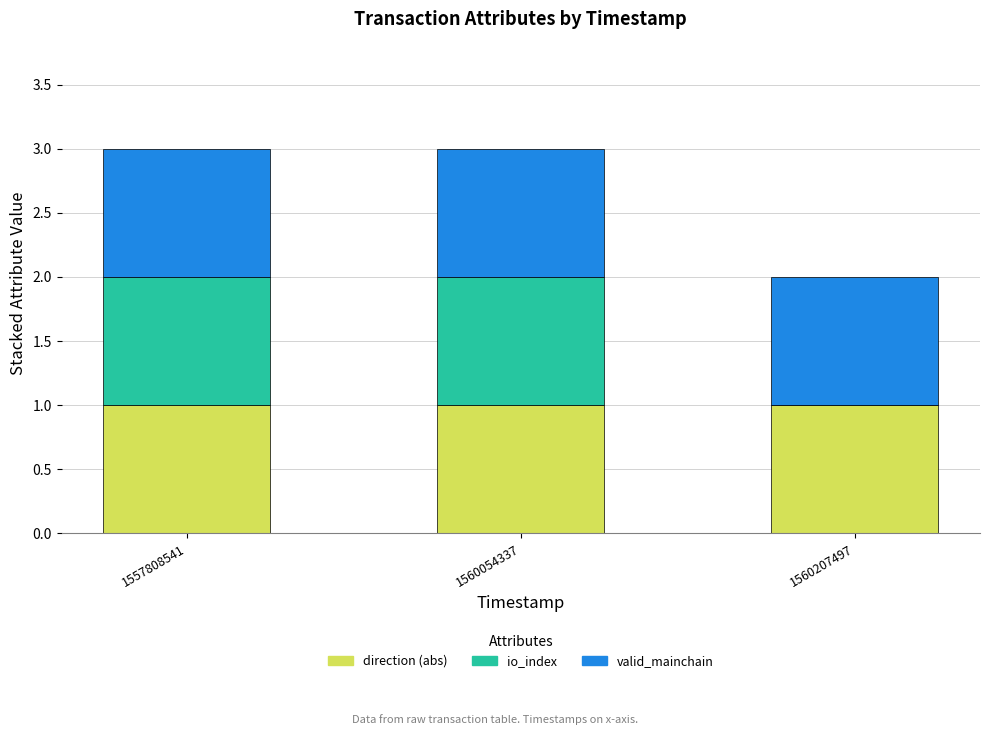

The direction (abs) series shows 1 at 1560054337. True or false?

True